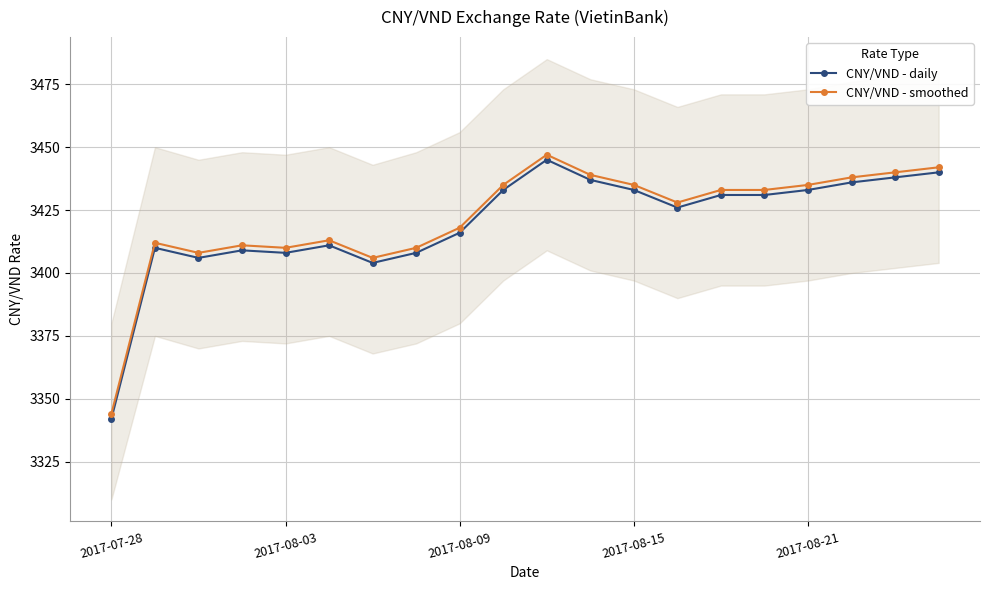

True or false: CNY/VND - smoothed has more than 0 points higher than both neighbors.

True